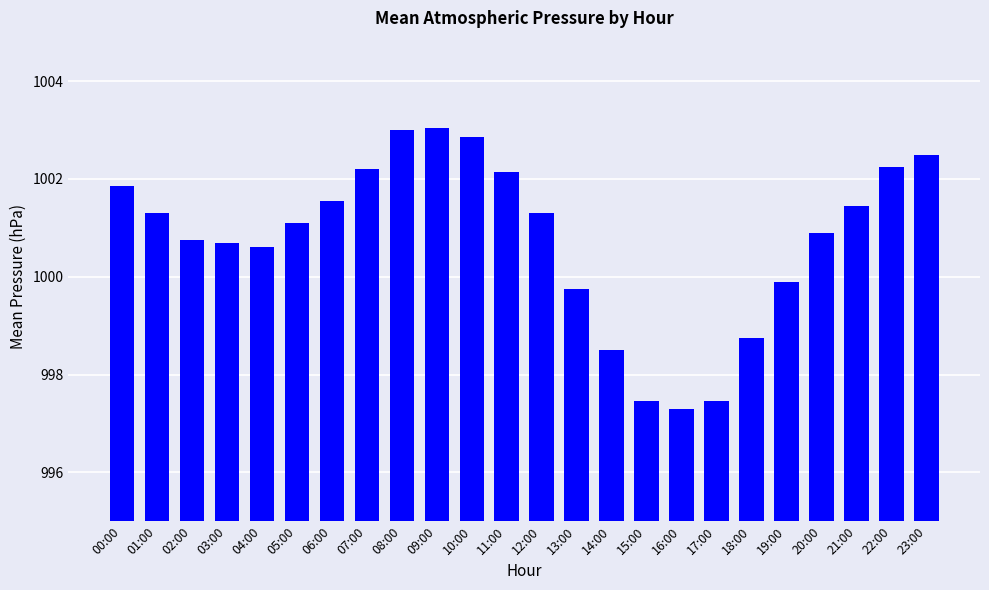

What is the smallest value displayed?

997.3